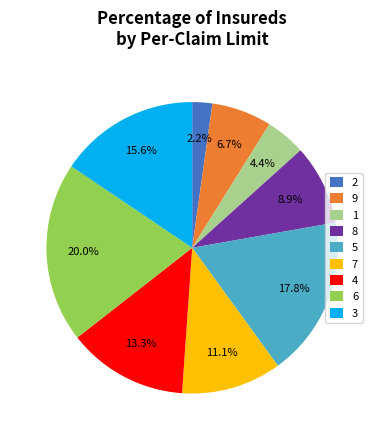

What portion of the pie excludes 1?

95.6%